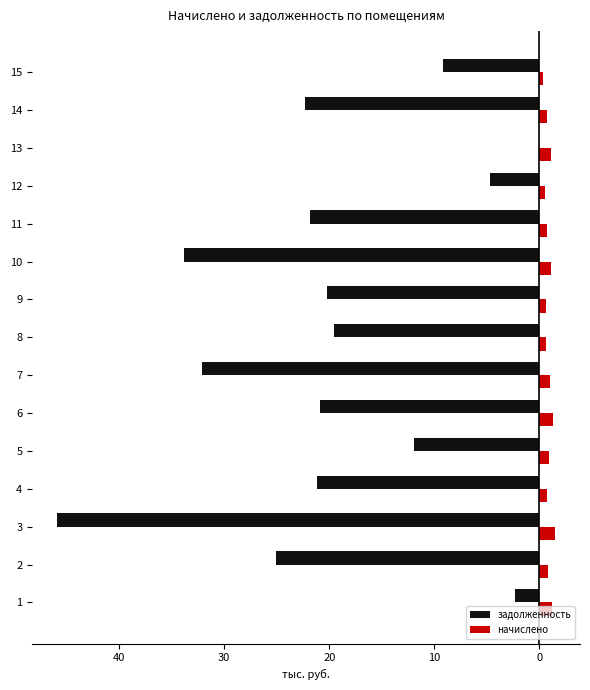

Reading left to right, transcribe all the data shown in this chart.

задолженность: -2.3	-25.1	-45.9	-21.2	-11.9	-20.9	-32.1	-19.6	-20.2	-33.8	-21.8	-4.7	0.0	-22.3	-9.2
начислено: 1.2	0.8	1.5	0.7	0.9	1.3	1.0	0.6	0.7	1.1	0.7	0.6	1.1	0.7	0.3